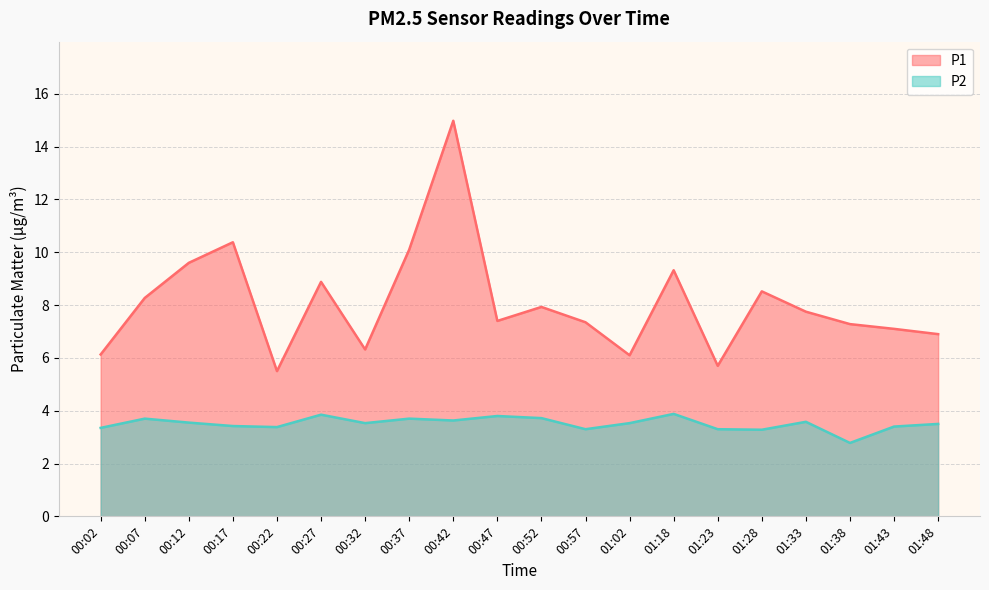

What is the difference between the highest and lowest values at 00:37?

6.4